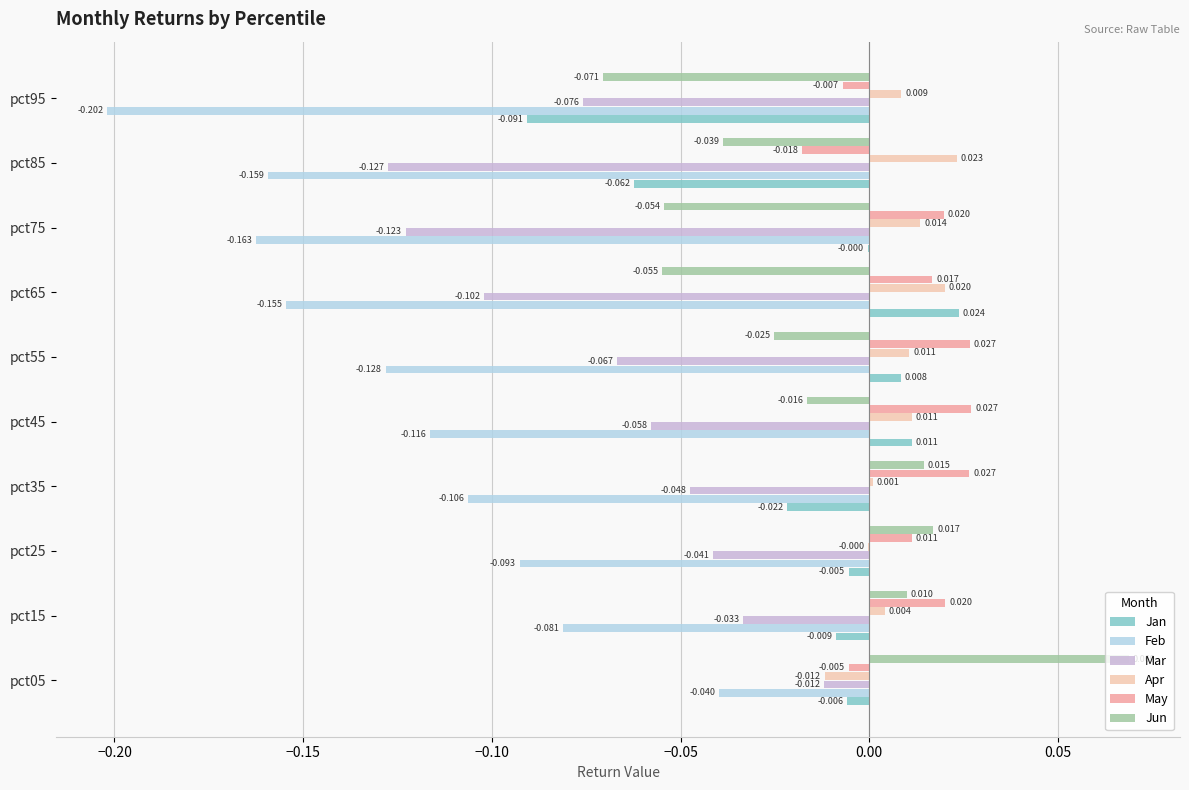

Which series has the largest total across all categories?

May